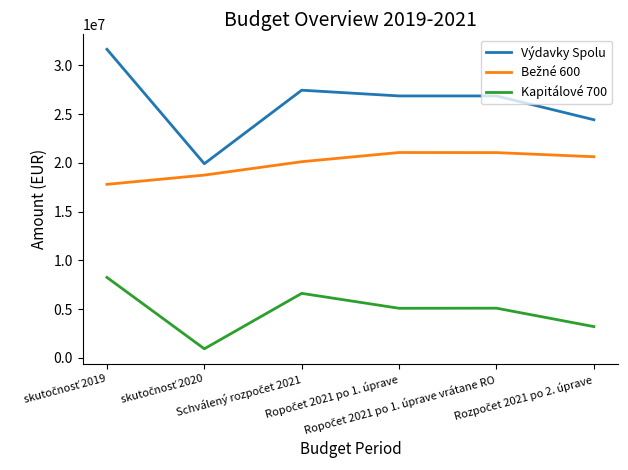

True or false: Výdavky Spolu and Kapitálové 700 cross at least once.

False